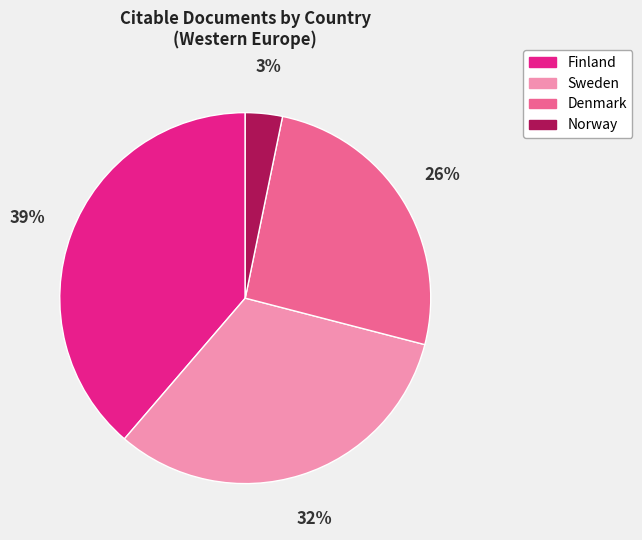

To the nearest percent, what is the combined percentage of Norway and Denmark?

29%